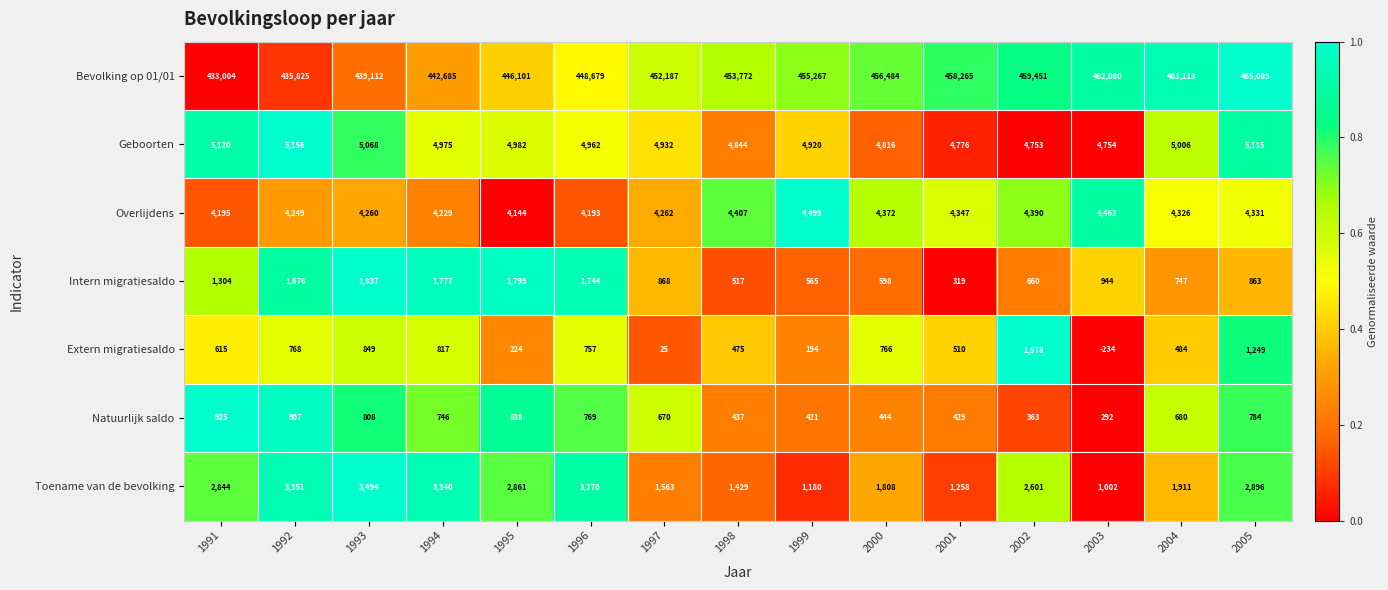

The value of Intern migratiesaldo at 1998 is 517. True or false?

True